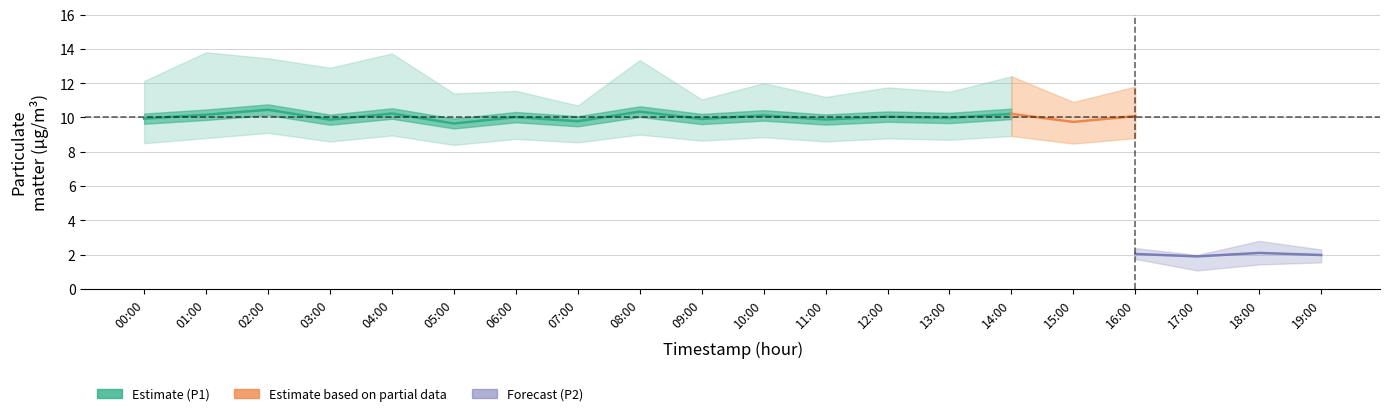

Which category has the lowest value across all series?

05:00